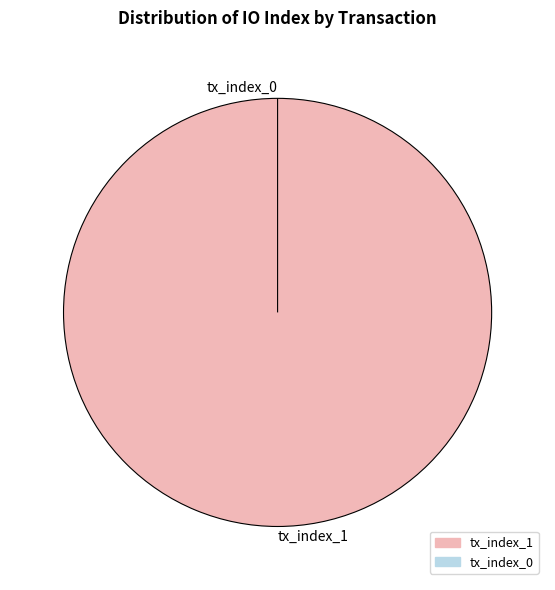

What is the smallest slice in the pie chart?

tx_index_0